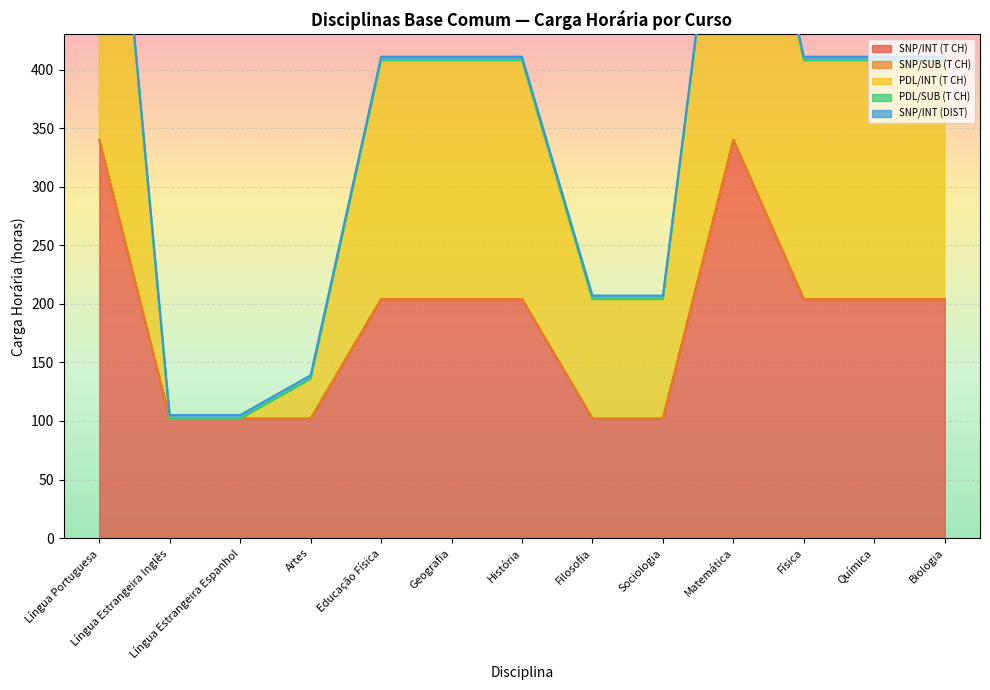

Which category has the highest value across all series?

Língua Portuguesa